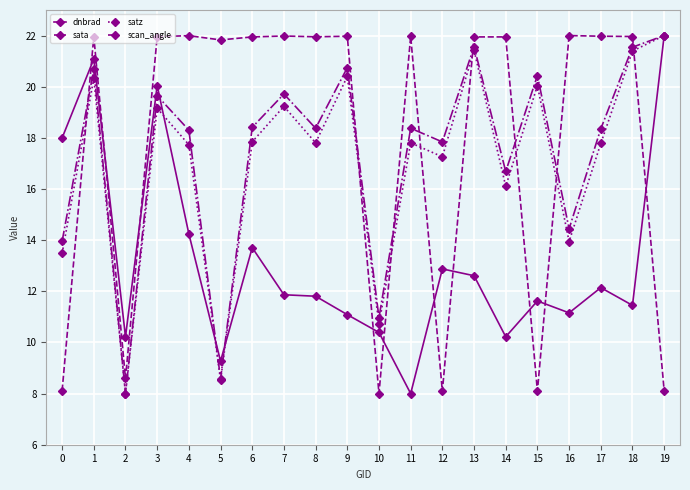

What is the value of the scan_angle point at the 6th from the left?

8.6